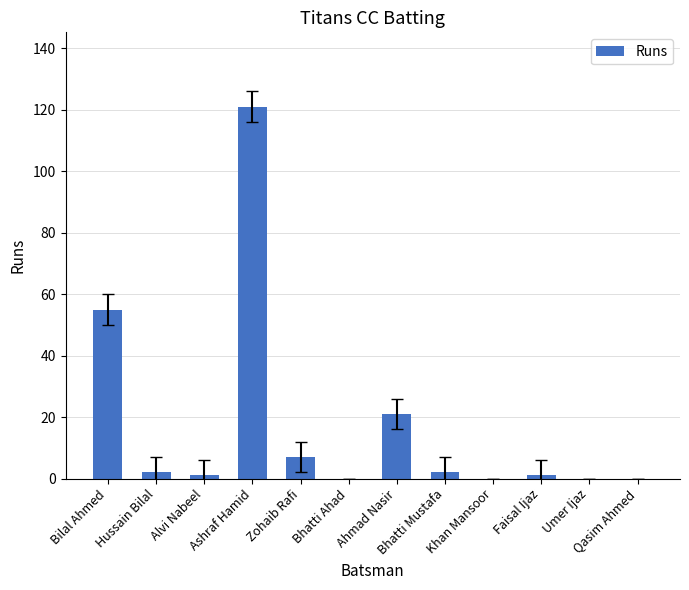

What is the maximum value shown in the chart?

121